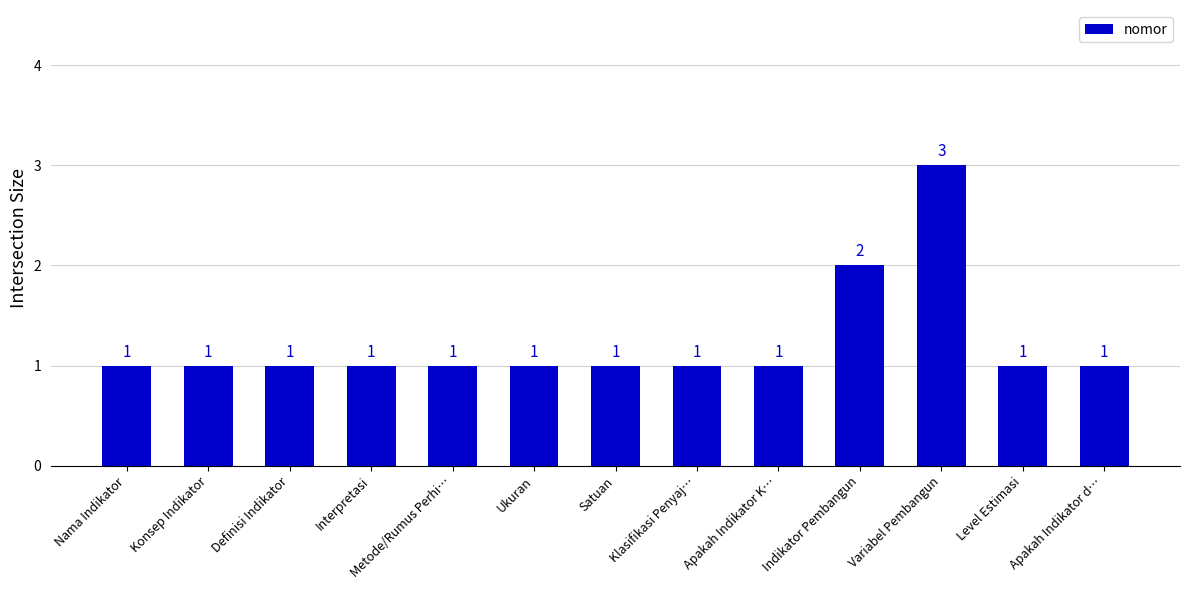

How many values exceed 1?

2